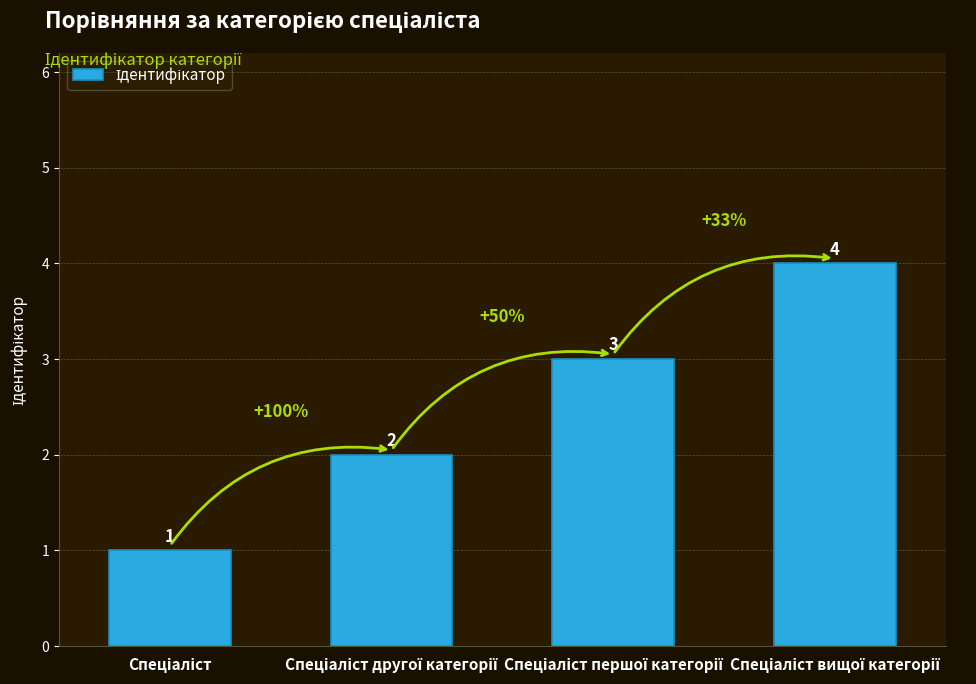

What is the sum of all values?

10